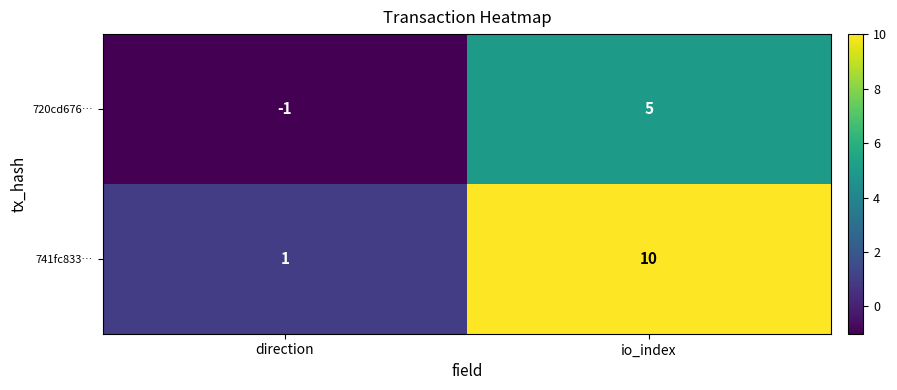

The value of 741fc833… at io_index is 5. True or false?

False